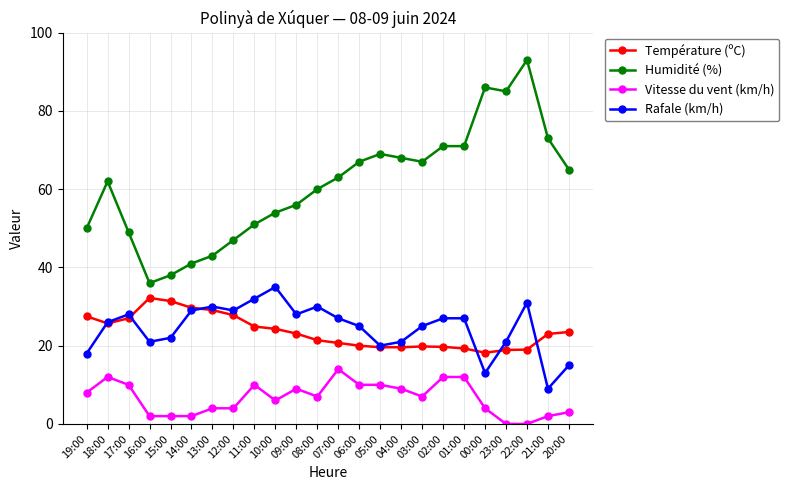

What is the difference between the maximum and second lowest values in the Rafale (km/h) series?

22.0